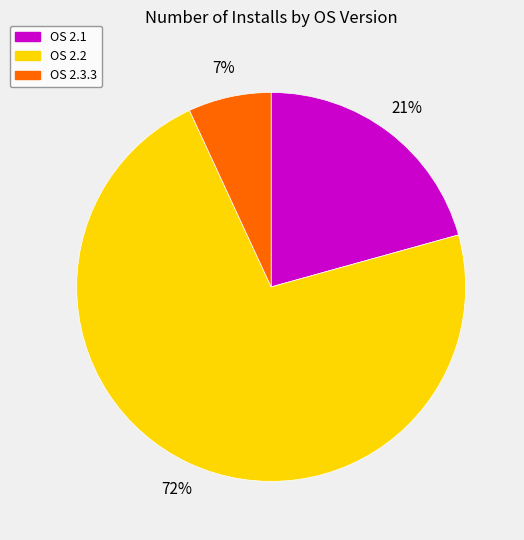

Does any single category account for the majority?

Yes